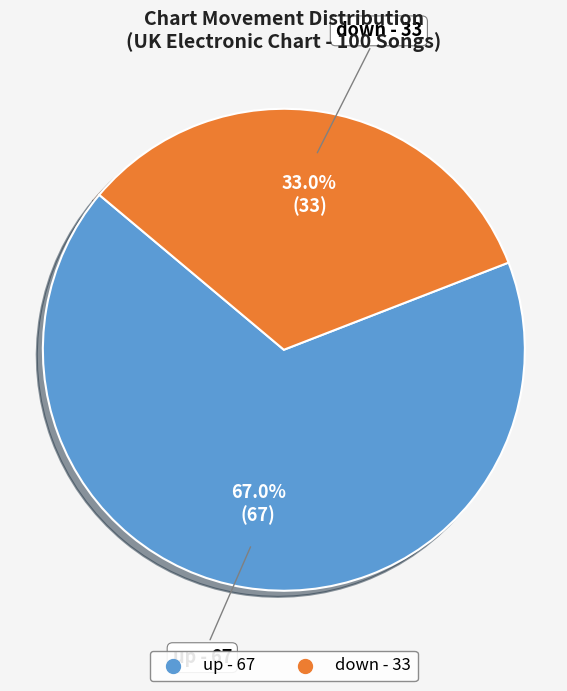

Count the number of slices in the pie.

2